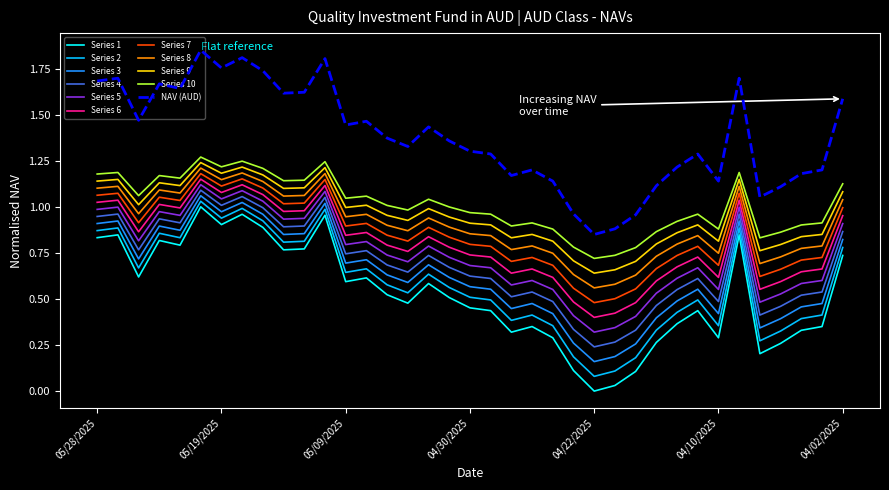

True or false: Series 1 and Series 3 cross at least once.

False